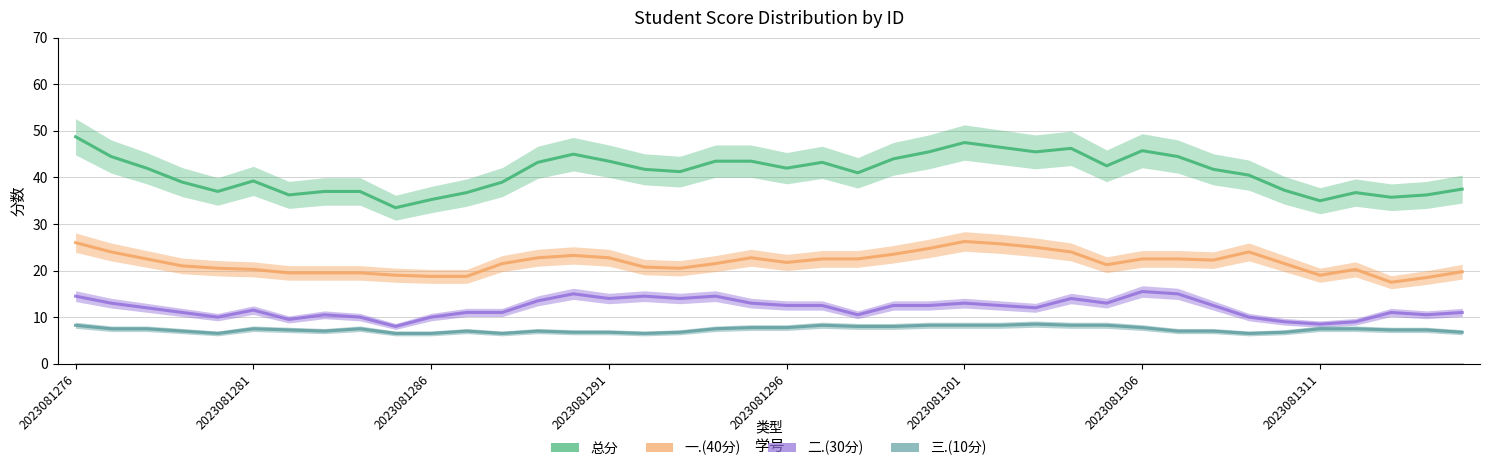

Which has a higher value, 36 or 27?

27